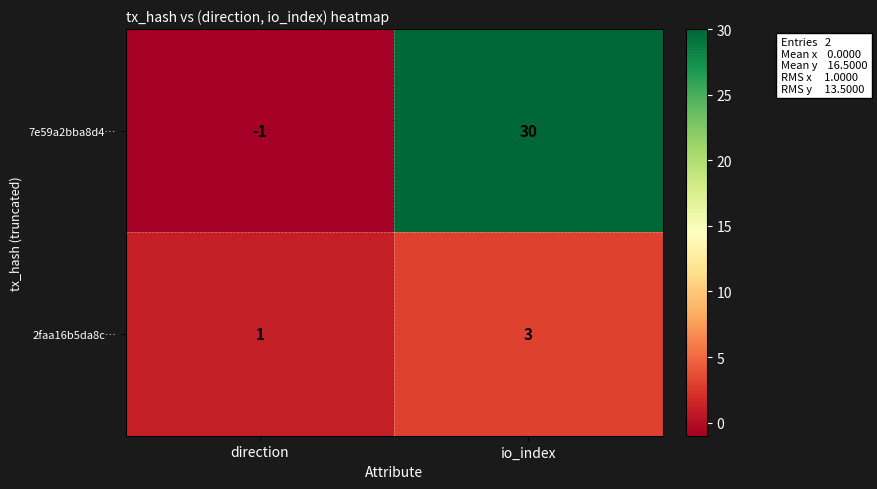

The 7e59a2bba8d4… series shows 30 at io_index. True or false?

True